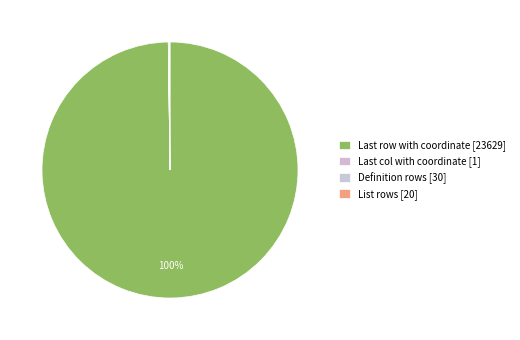

Which category has the smallest portion of the pie?

Last col with coordinate